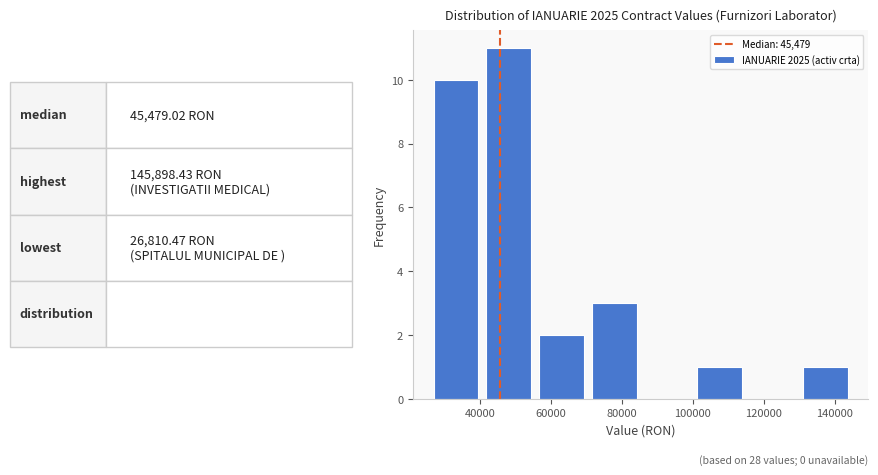

Over which range of the x-axis is the bar tallest?

42000 to 56000